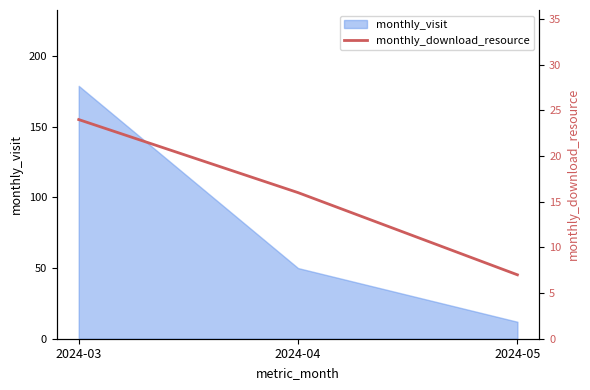

At which category does the chart reach its peak across all series?

2024-03